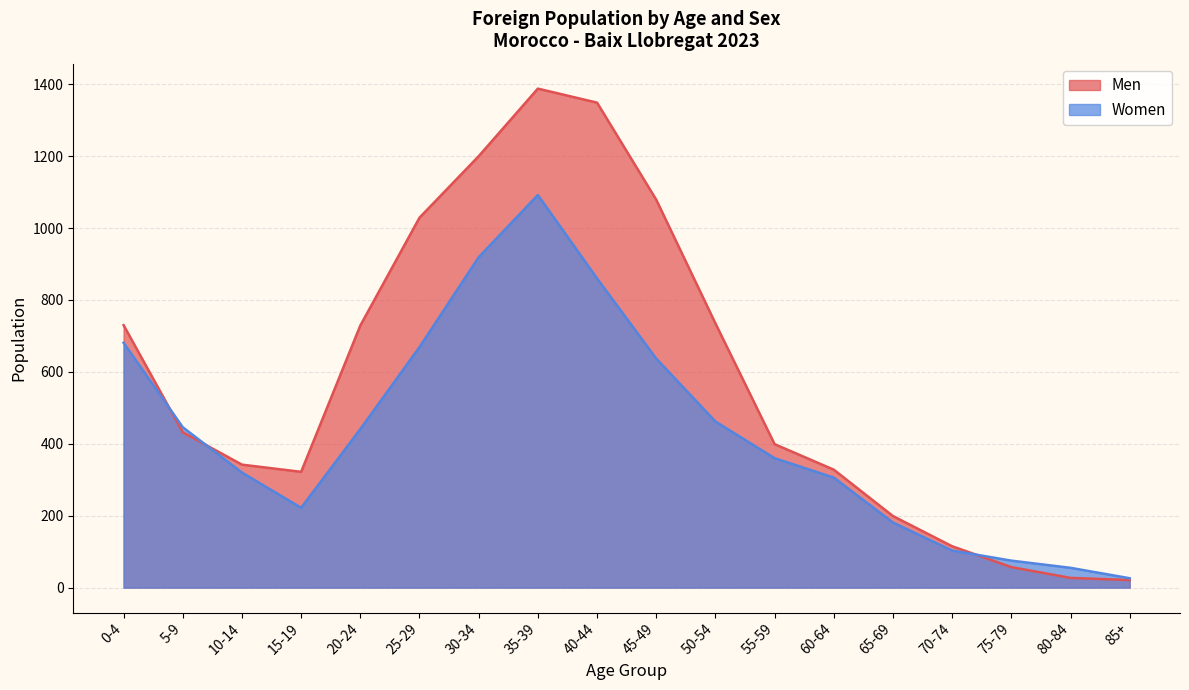

What is the total value across all series at 75-79?

132